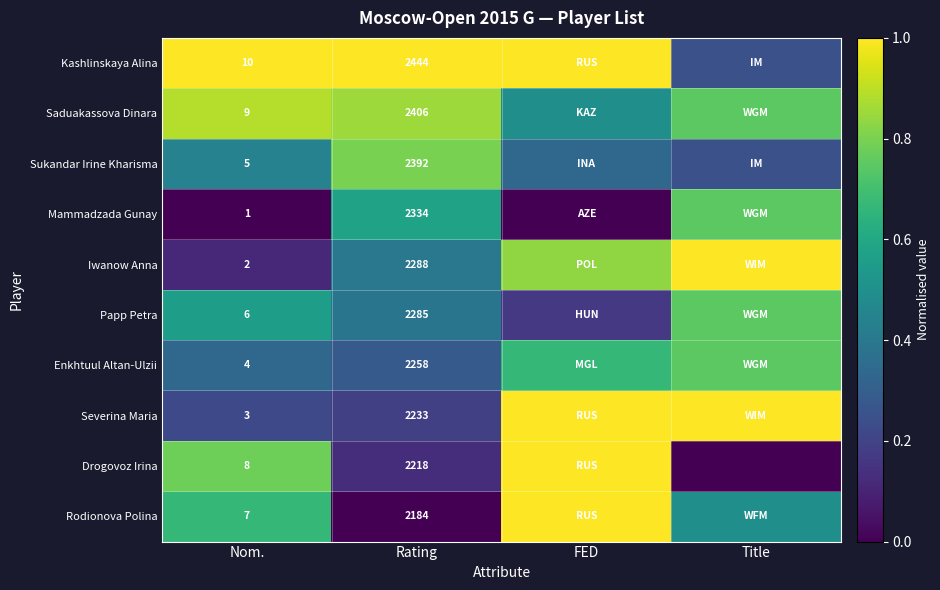

What is the difference between the highest and lowest values at Title?

1.0